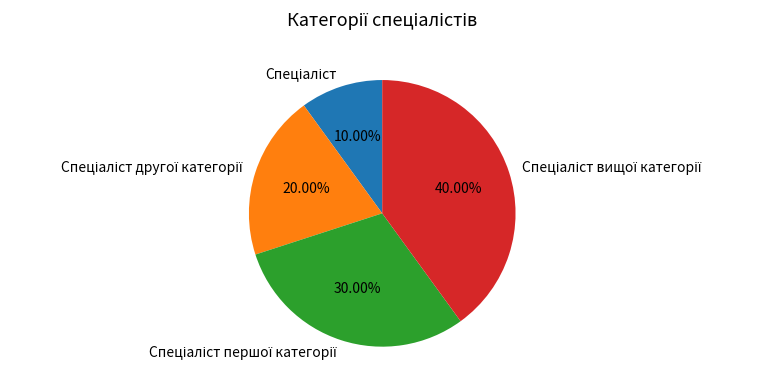

Is there a majority slice in this chart?

No